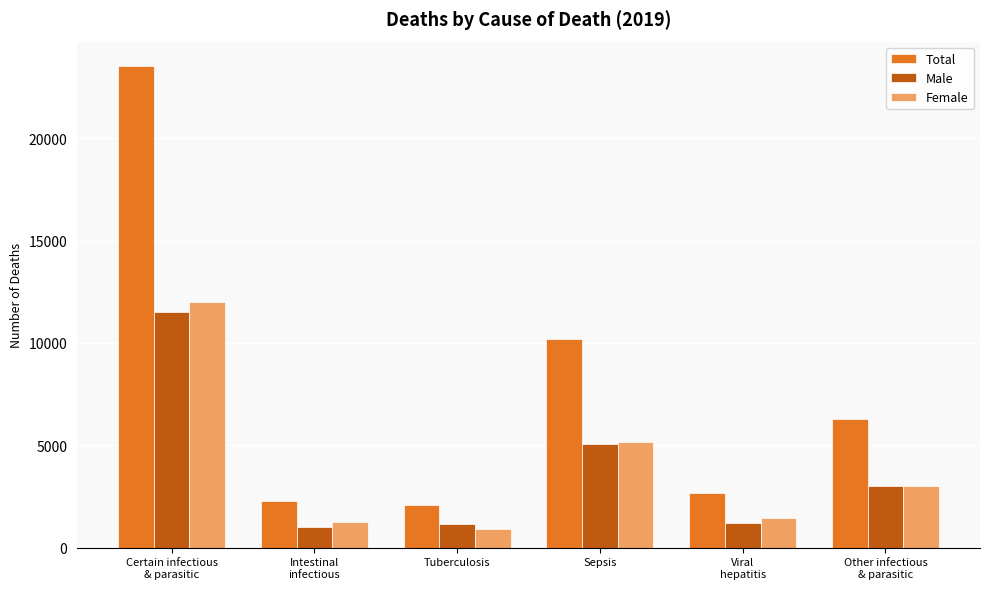

What is the difference between the maximum and second lowest values in the Total series?

21277